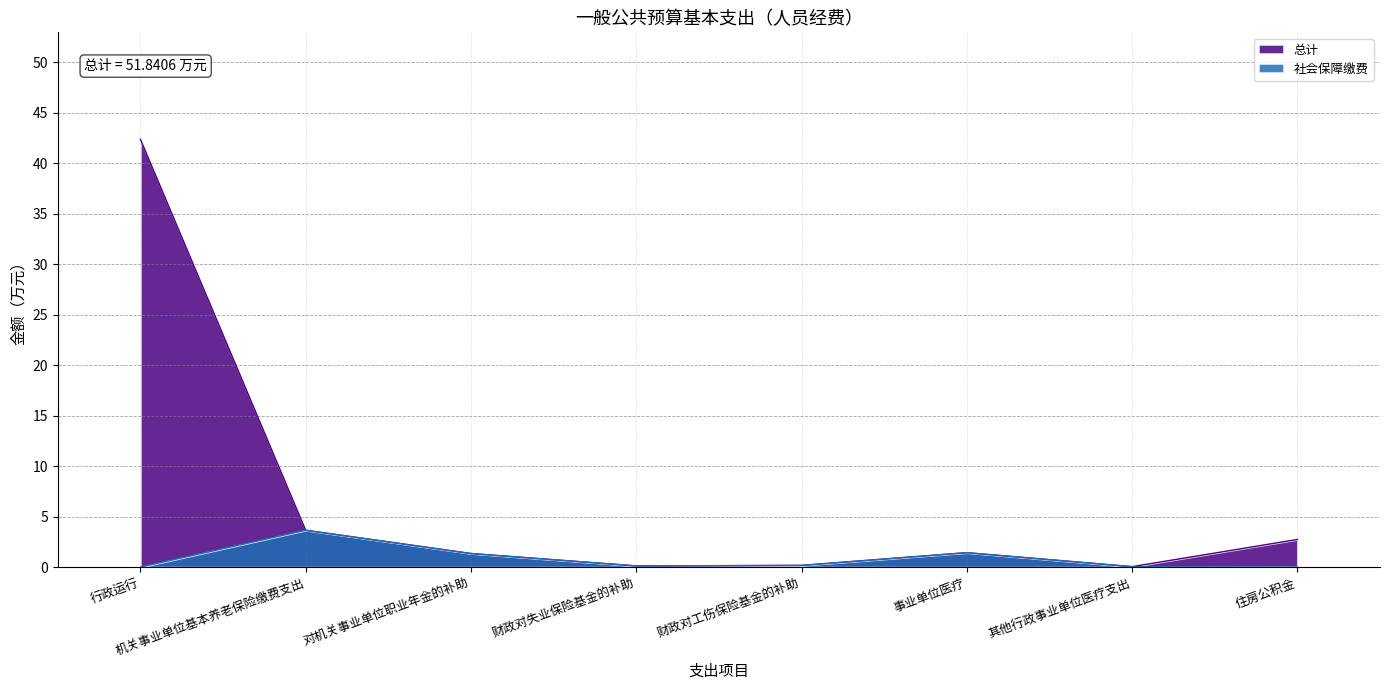

List the series in order of their peak value, highest first.

总计, 社会保障缴费